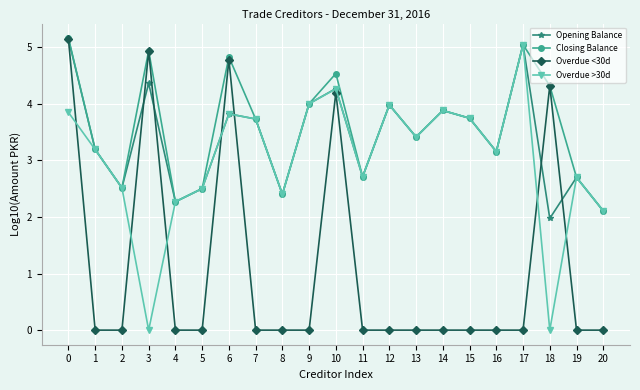

Is it true that Overdue <30d equals 2.0 at 17?

False